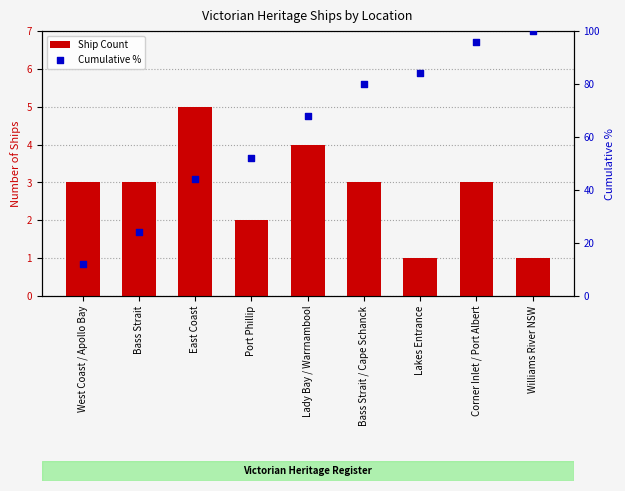

What are all the series names shown in the legend?

Ship Count, Cumulative %